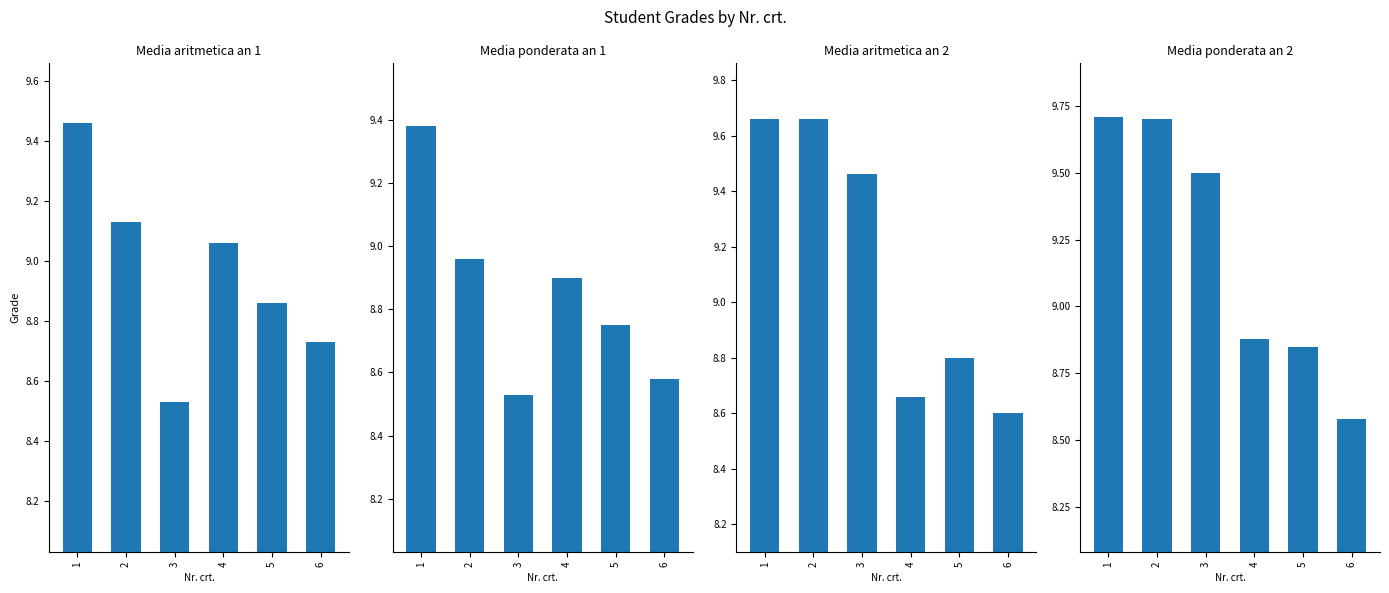

Which category has the lowest value in the Media ponderata an 2 series?

6